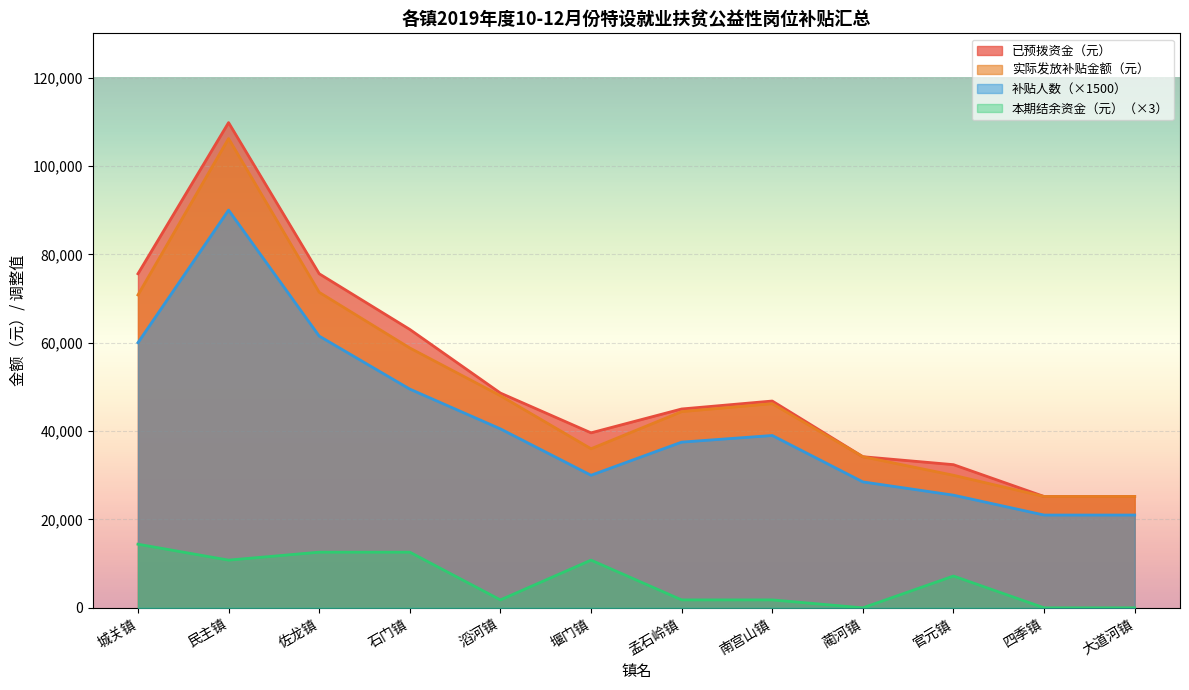

Reading left to right, transcribe all the data shown in this chart.

实际发放补贴金额（元）: 70800	106200	71400	58800	48000	36000	44400	46200	34200	30000	25200	25200
已预拨资金（元）: 75600	109800	75600	63000	48600	39600	45000	46800	34200	32400	25200	25200
本期结余资金（元）: 14400	10800	12600	12600	1800	10800	1800	1800	0	7200	0	0
补贴人数: 60000	90000	61500	49500	40500	30000	37500	39000	28500	25500	21000	21000